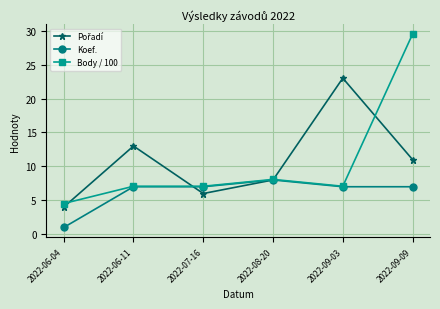

The value of Koef. at 2022-09-03 is 7.0. True or false?

True